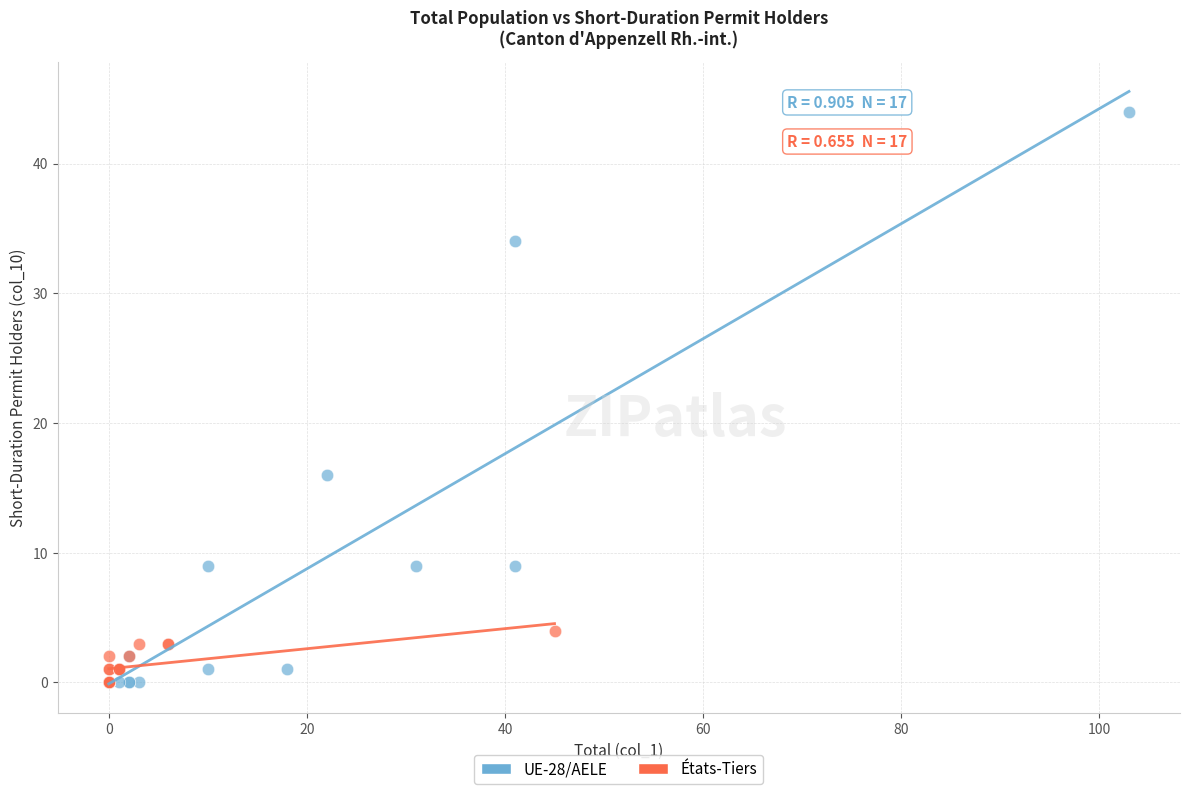

Which series contains the highest Y value?

UE-28/AELE